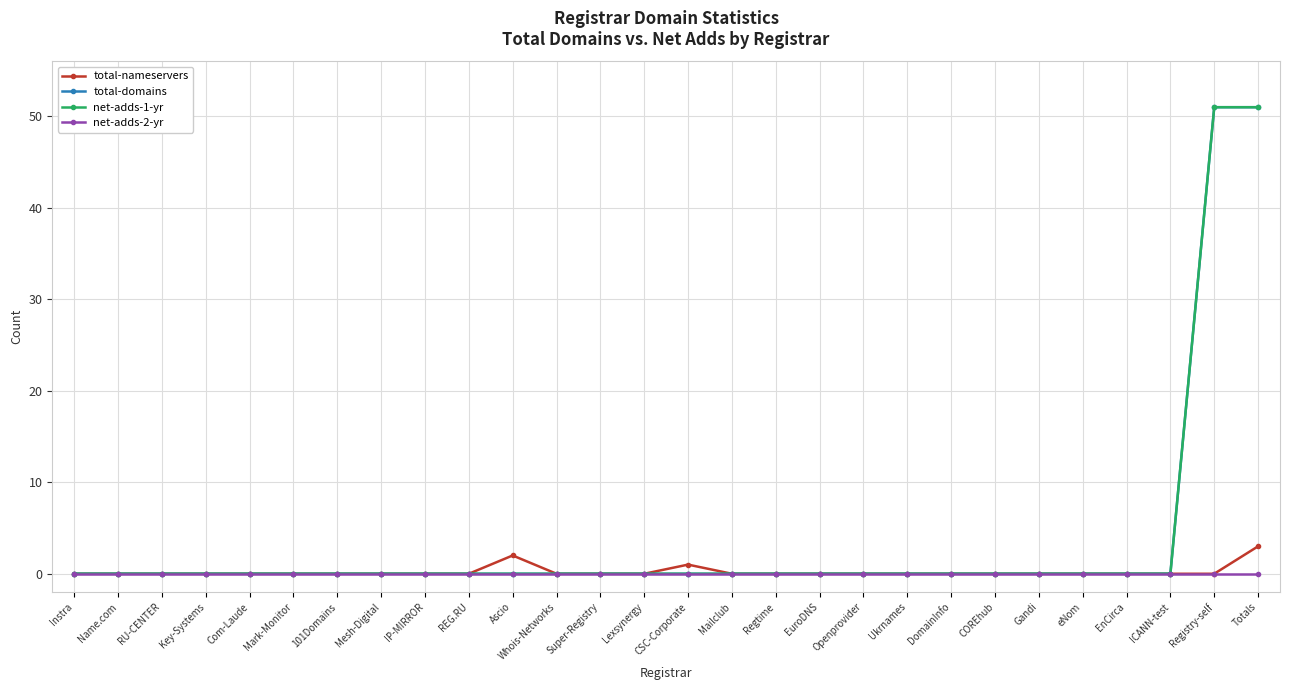

Which series has the largest total across all categories?

total-domains